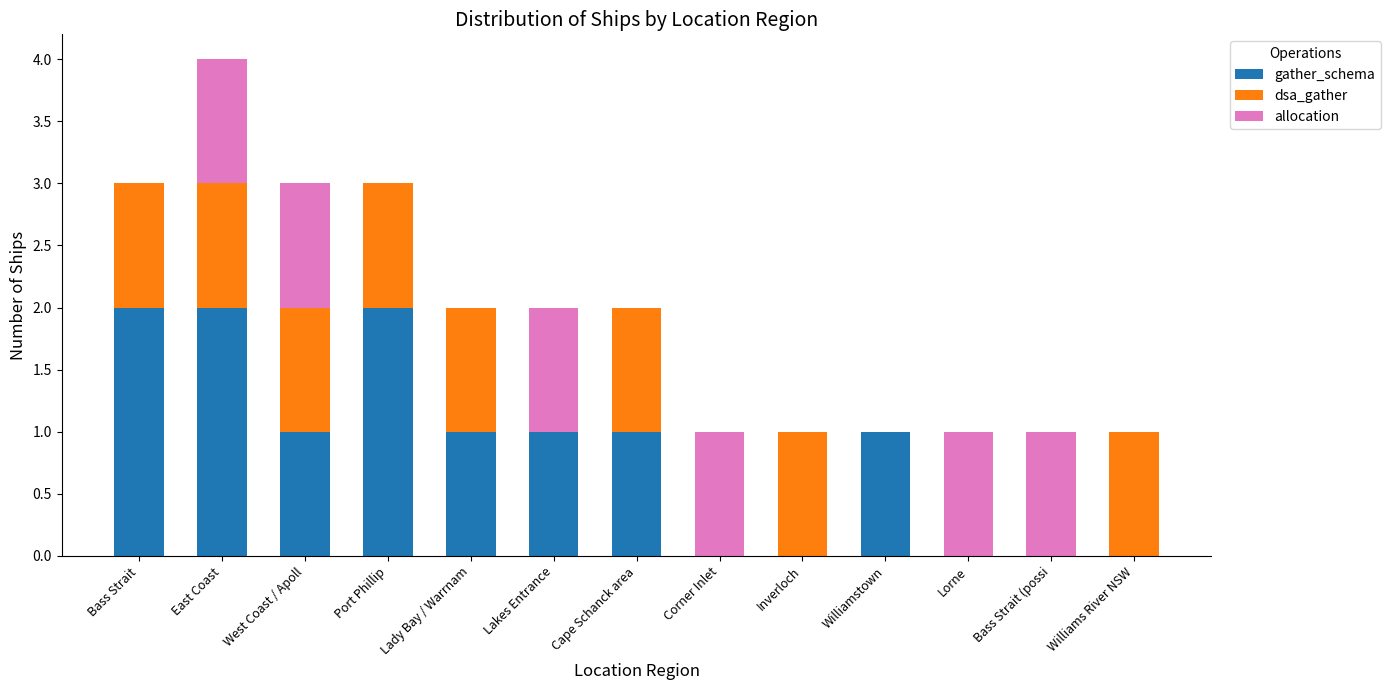

At which category is the sum across all series the highest?

East Coast